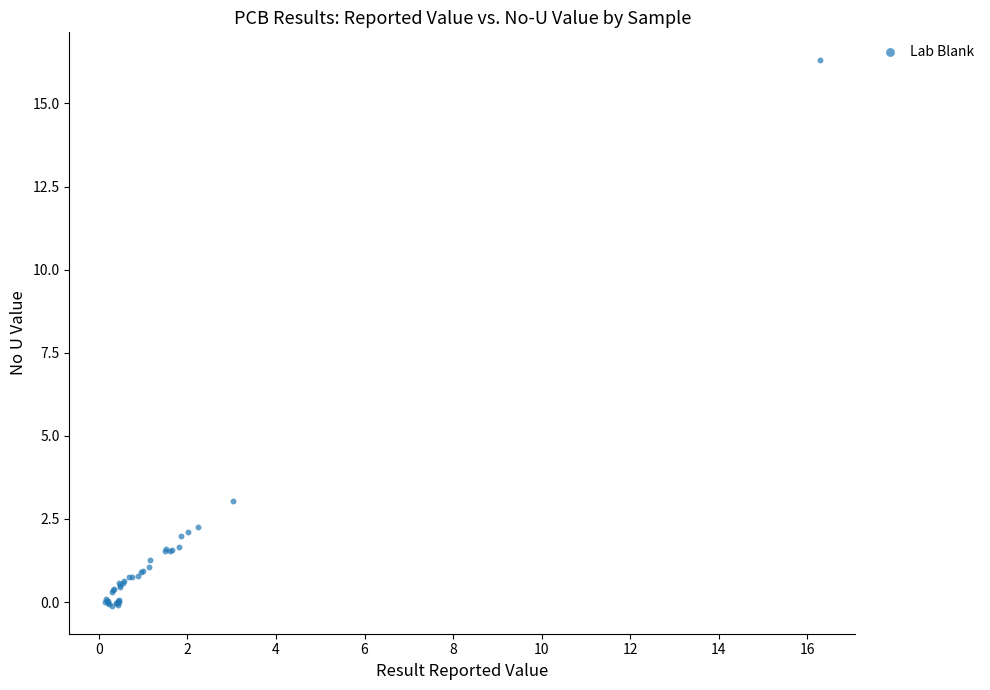

What Y value in the scatter plot is closest to 8?

3.0